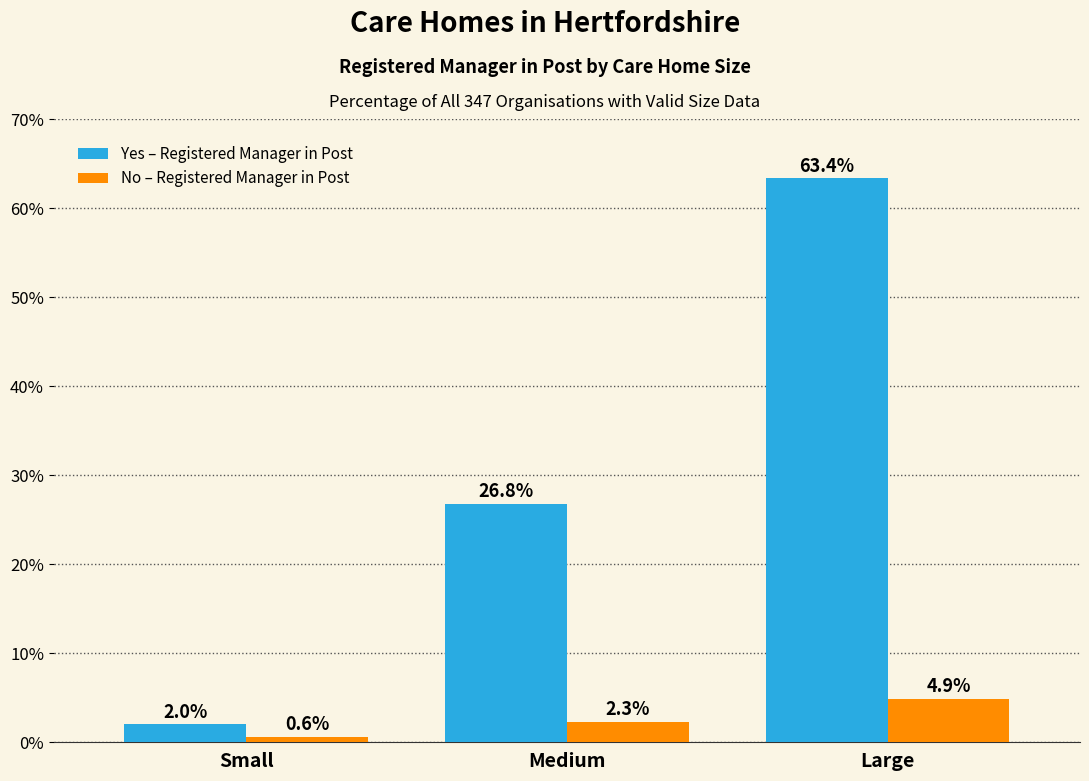

Is the value of No – Registered Manager in Post at Large greater than the value of Yes – Registered Manager in Post at Small?

Yes